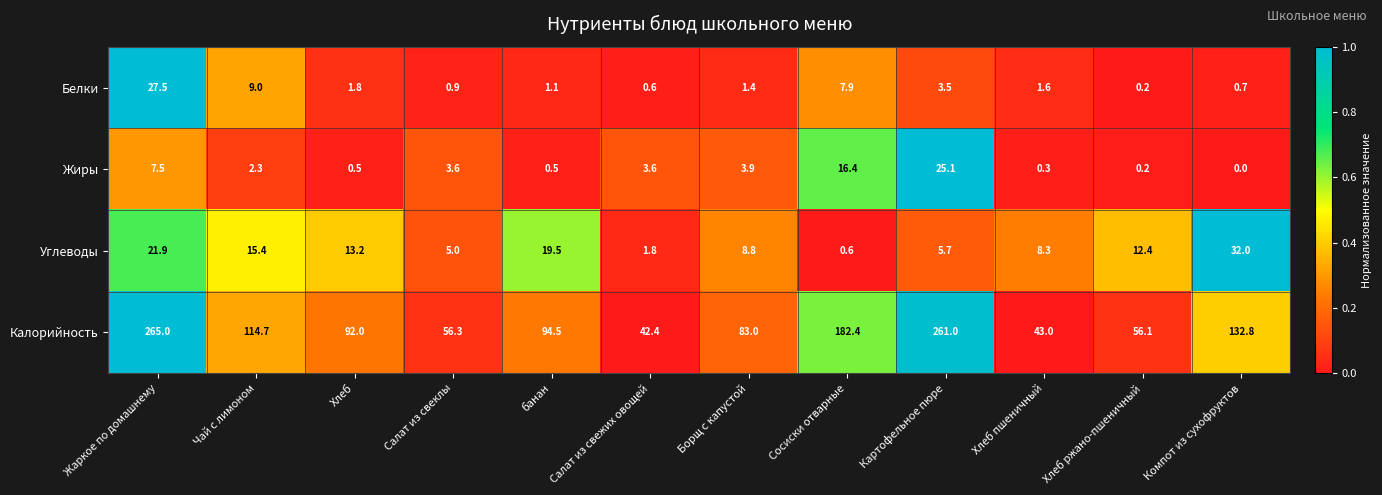

What is the spread (max minus min) of values at Хлеб?

91.5